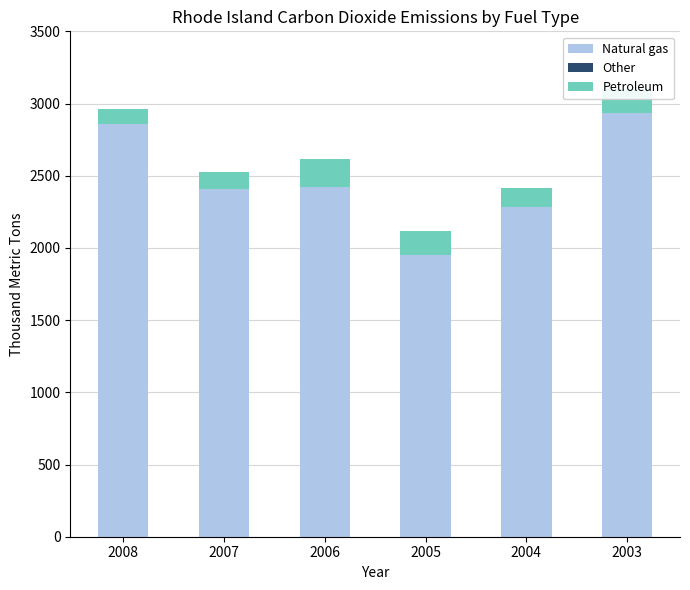

What is the approximate value of Natural gas at 2006?

2421